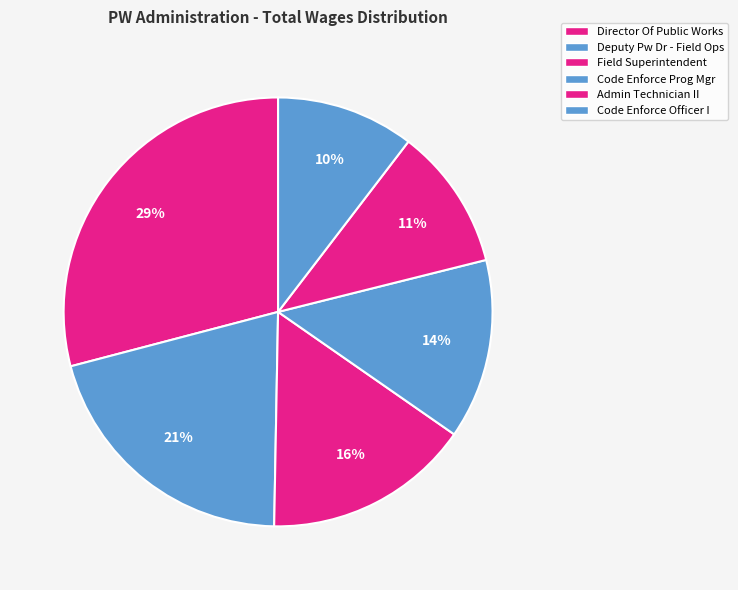

How many segments does this pie chart have?

6